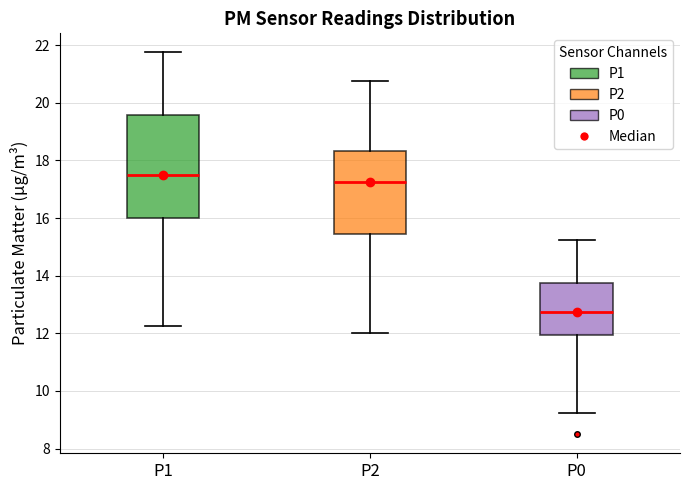

Which box's median line is the highest?

P1